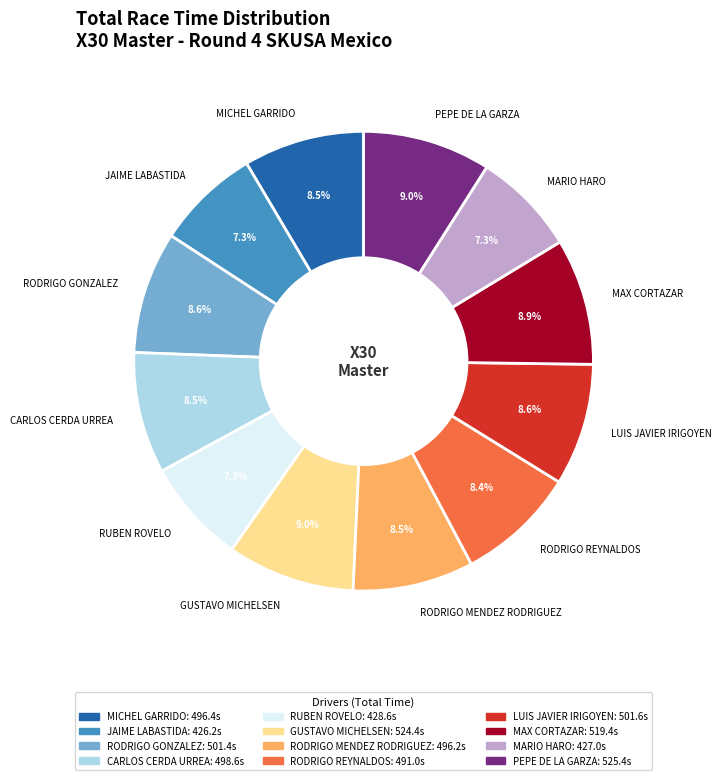

What portion of the pie excludes RODRIGO REYNALDOS?

91.6%